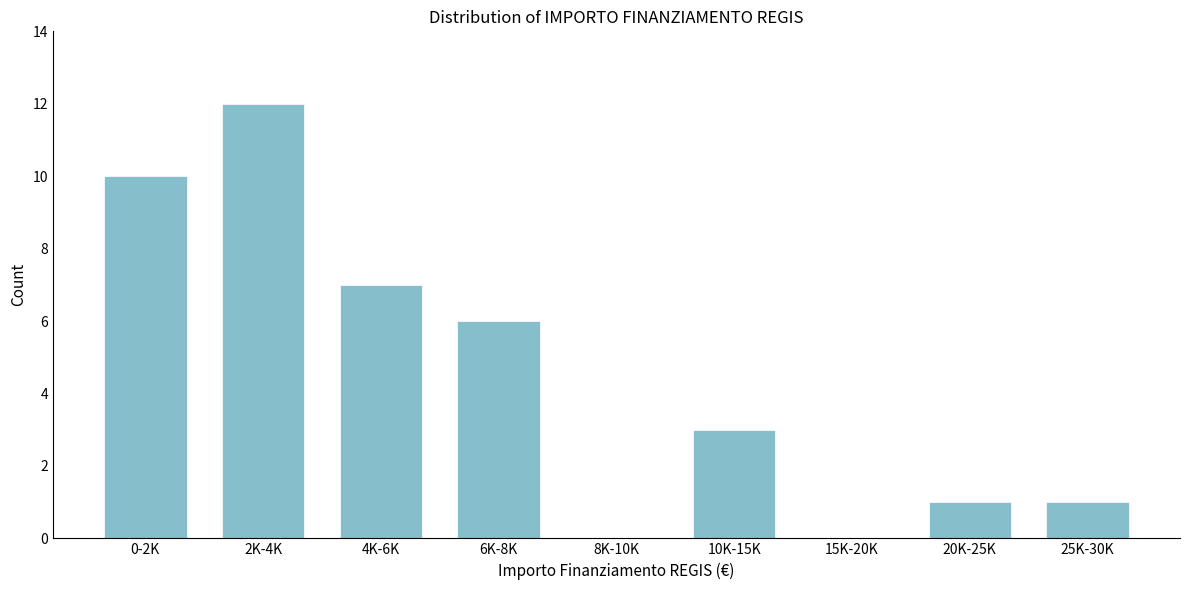

Reading left to right, transcribe all the data shown in this chart.

0-2K=10	2K-4K=12	4K-6K=7	6K-8K=6	8K-10K=0	10K-15K=3	15K-20K=0	20K-25K=1	25K-30K=1